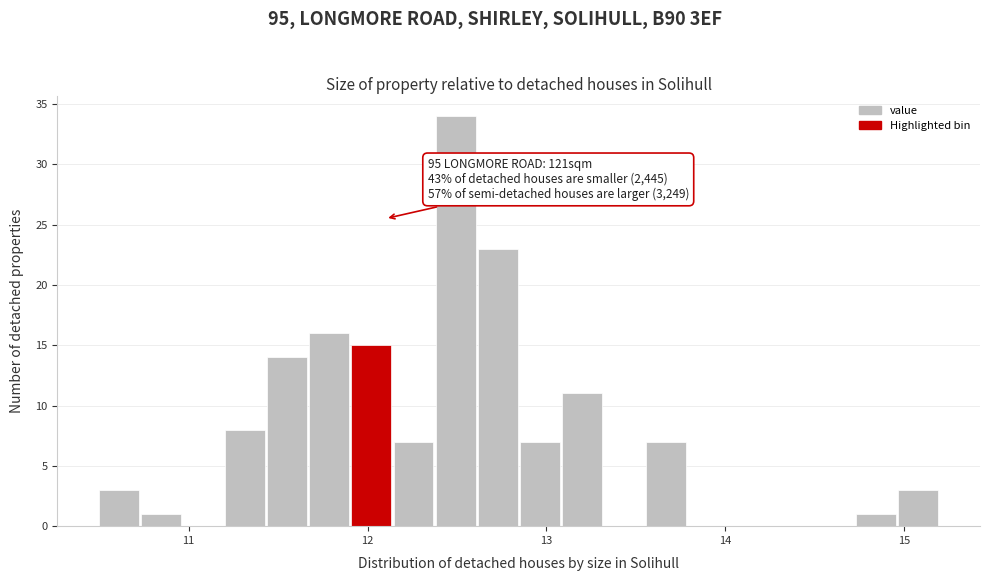

Read against the x-axis, roughly where is the centre of the tallest bar?

12.5